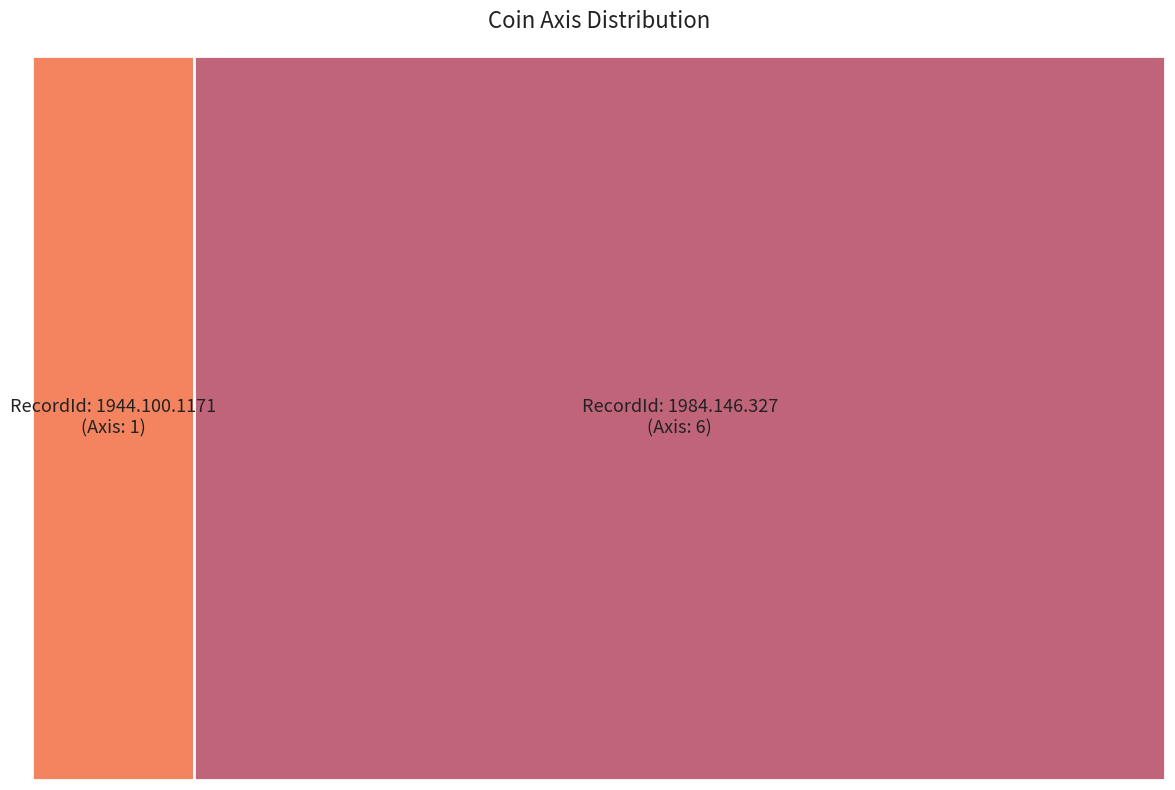

To the nearest percent, what percentage of the pie is 1944.100.1171?

14%